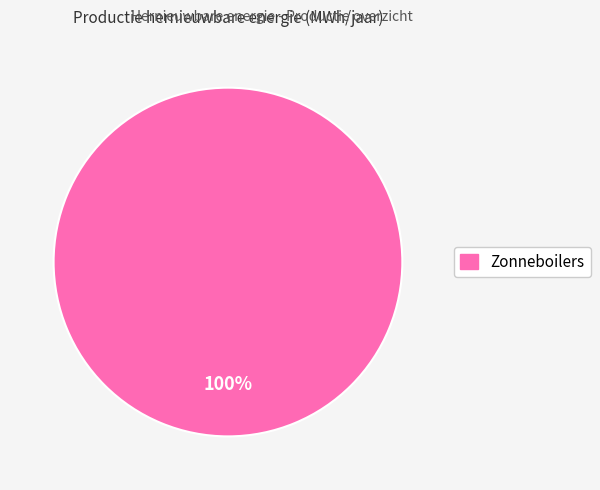

Is there a majority slice in this chart?

Yes